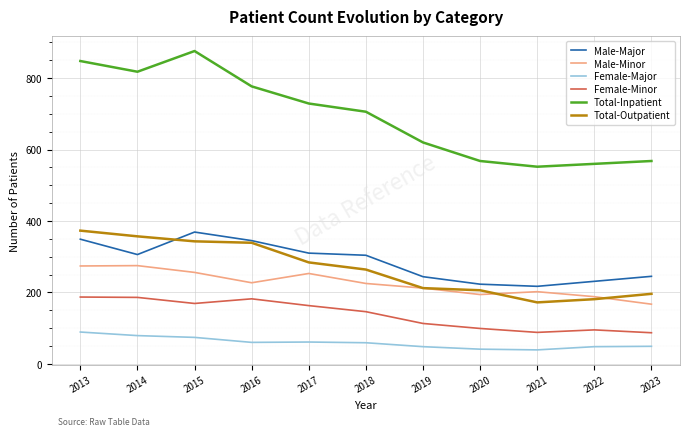

True or false: Female-Minor and Female-Major cross at least once.

False